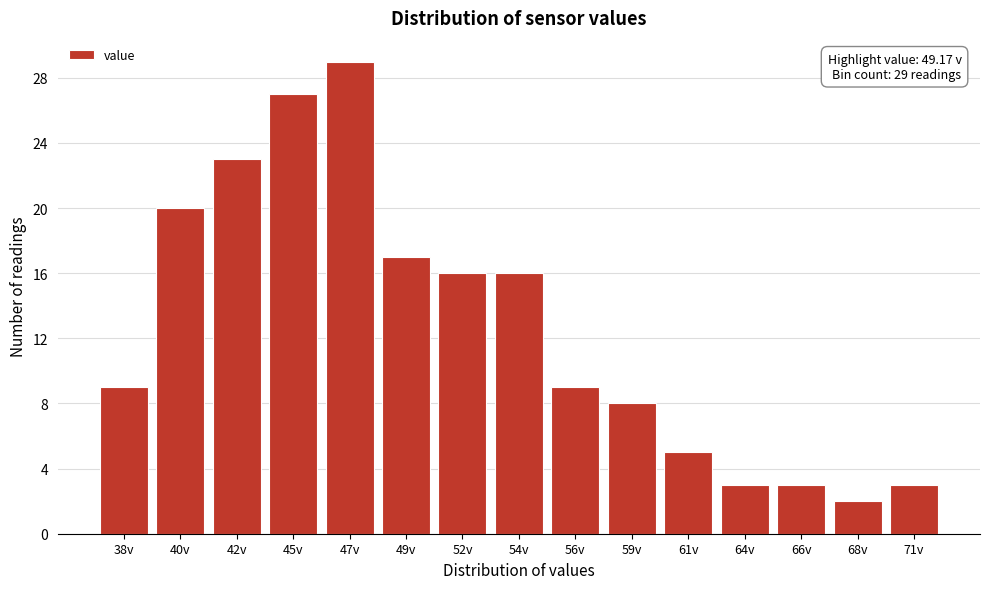

Reading left to right, extract all data points from this chart.

9	20	23	27	29	17	16	16	9	8	5	3	3	2	3